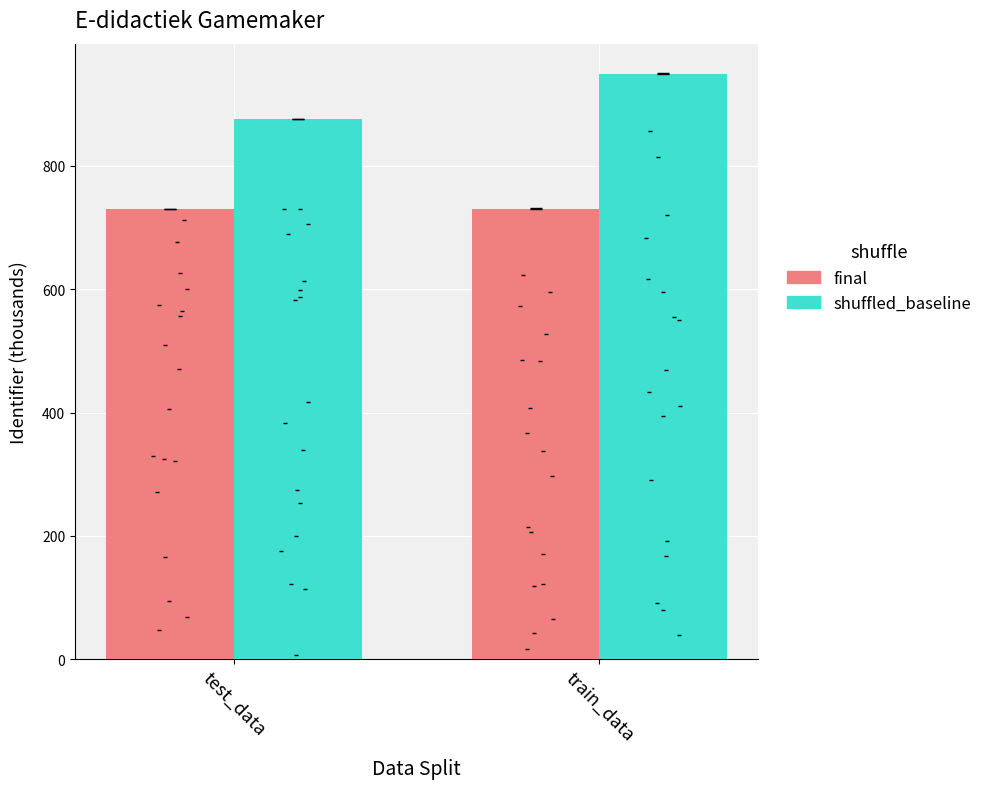

At which category is the sum across all series the highest?

train_data